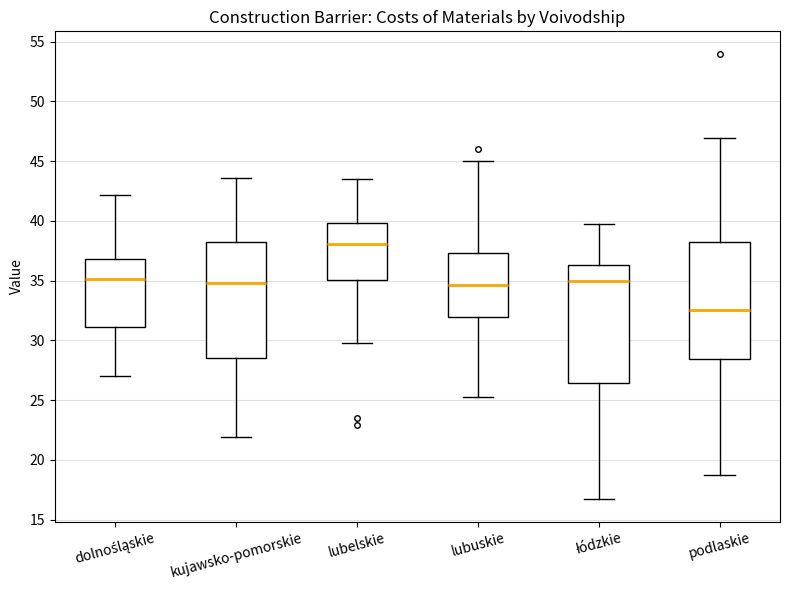

Reading left to right, read every box against the y-axis: the position of its median line, the range the box covers, and the ends of its whiskers. The values are not printed on the chart, so give them approximately, as read against the axis.

dolnośląskie: median 35.0, box 31.0 to 37.0, whiskers 27.0 to 42.0
kujawsko-pomorskie: median 35.0, box 28.5 to 38.0, whiskers 22.0 to 43.5
lubelskie: median 38.0, box 35.0 to 40.0, whiskers 30.0 to 43.5
lubuskie: median 34.5, box 32.0 to 37.5, whiskers 25.5 to 45.0
łódzkie: median 35.0, box 26.5 to 36.5, whiskers 16.5 to 39.5
podlaskie: median 32.5, box 28.5 to 38.0, whiskers 18.5 to 47.0